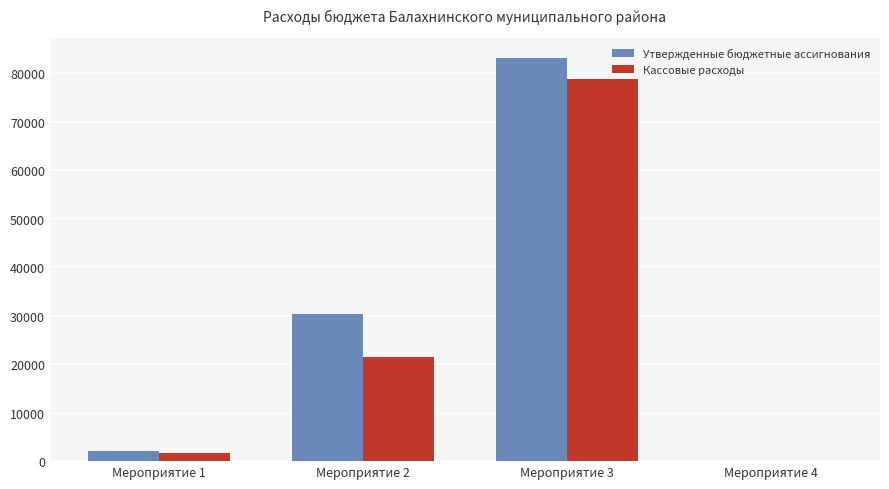

At which category does the chart reach its peak across all series?

Мероприятие 3